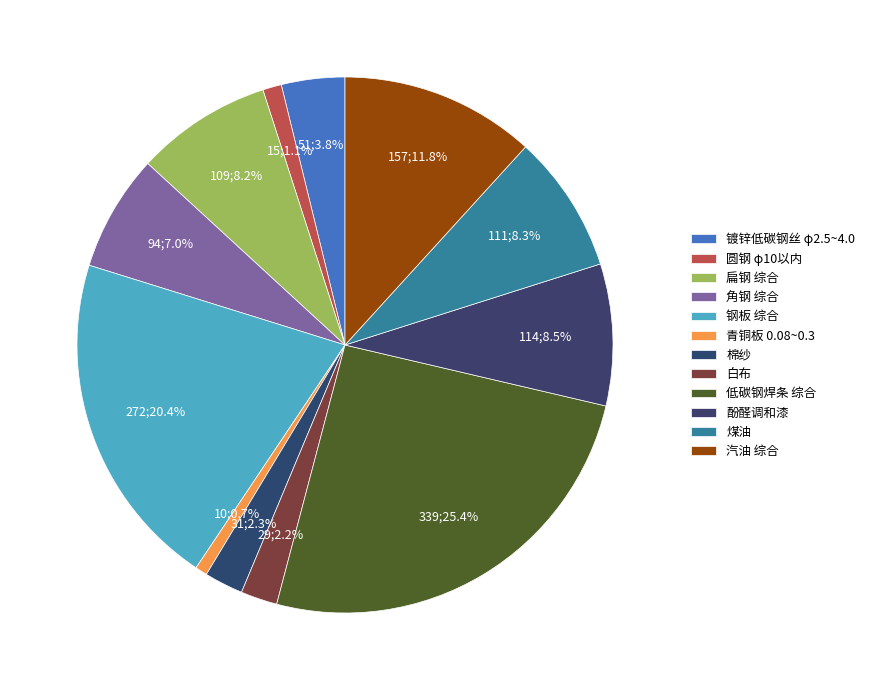

Which has a higher value, 圆钢 φ10以内 or 棉纱?

棉纱